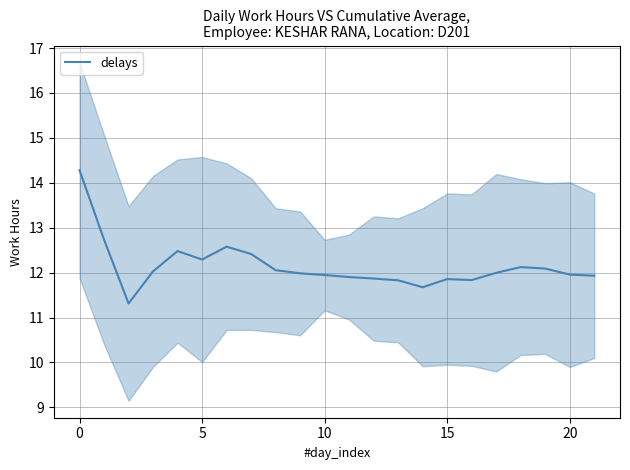

Approximately how many times larger is the value at 18 compared to 19?

1.0